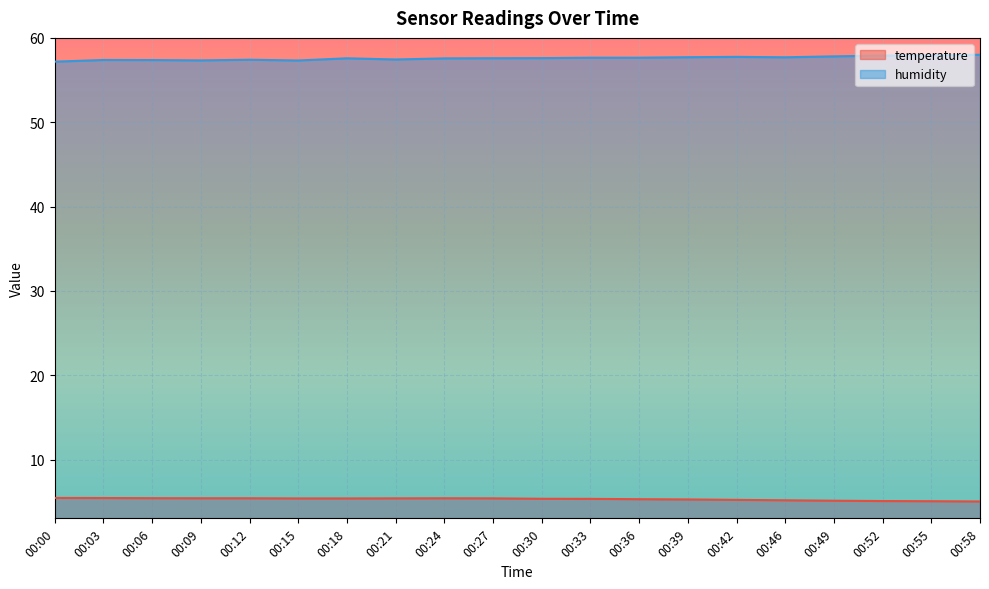

What are all the series names shown in the legend?

temperature, humidity